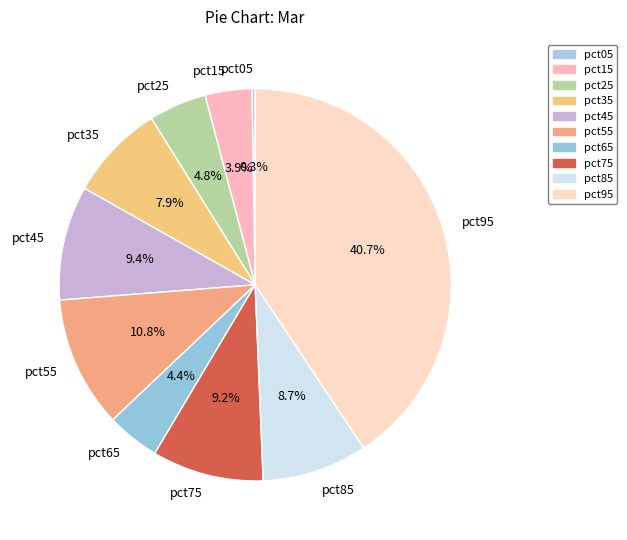

What portion of the pie excludes pct65?

95.6%